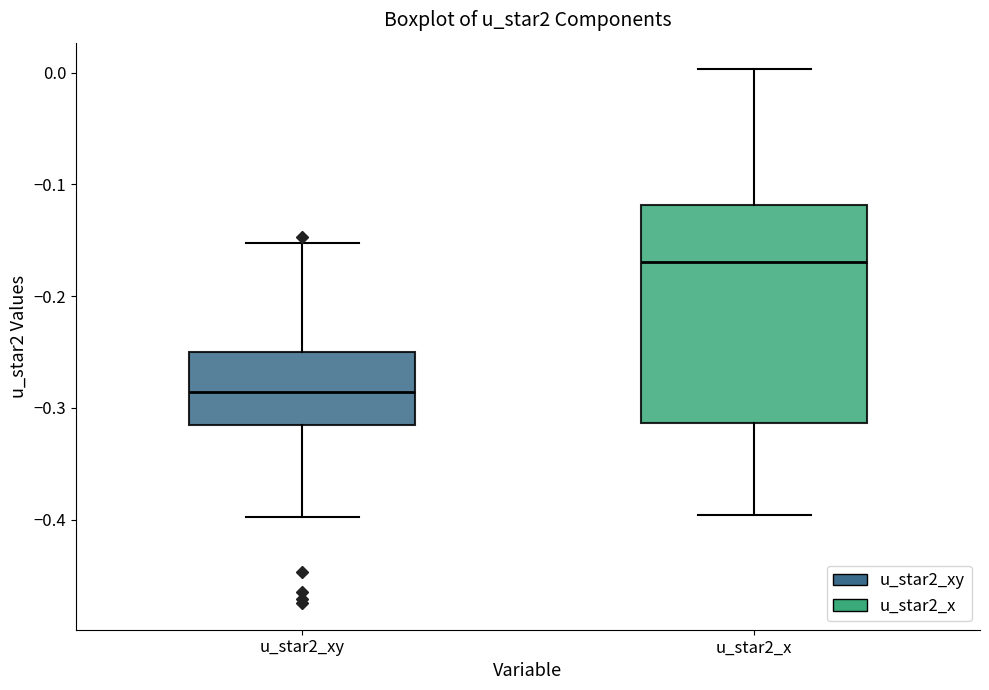

Reading left to right, transcribe this box plot: for each box, give where its median line is, the range the box spans, and where its two whiskers end, as read against the y-axis. The values are not printed on the chart, so give them approximately, as read against the axis.

u_star2_xy: median -0.29, box -0.32 to -0.25, whiskers -0.40 to -0.15
u_star2_x: median -0.17, box -0.31 to -0.12, whiskers -0.40 to 0.00